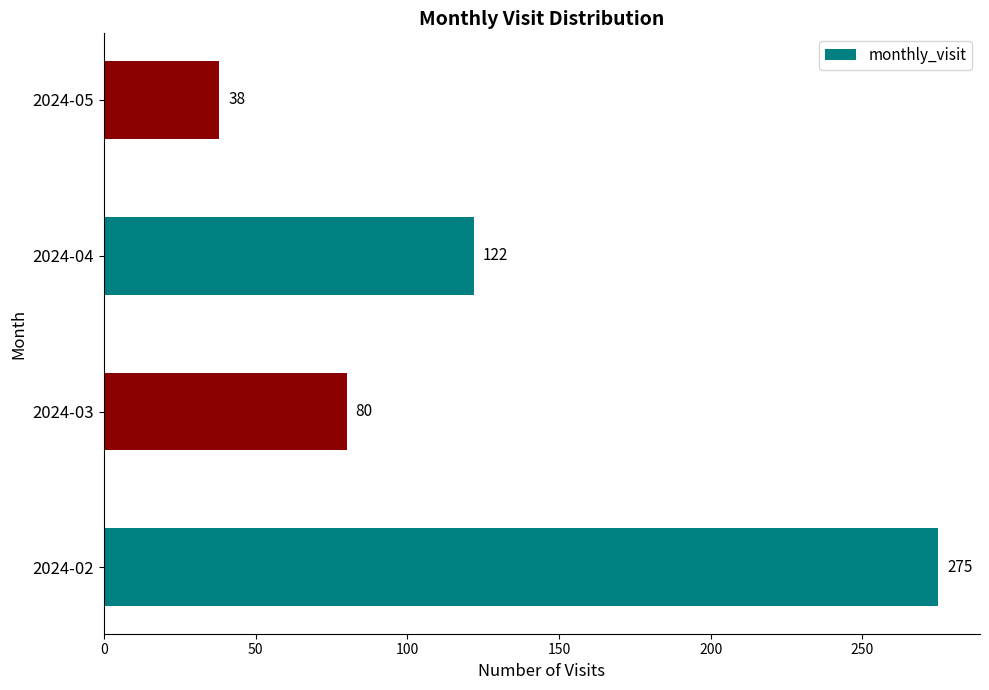

Between 2024-02 and 2024-03, which is larger?

2024-02